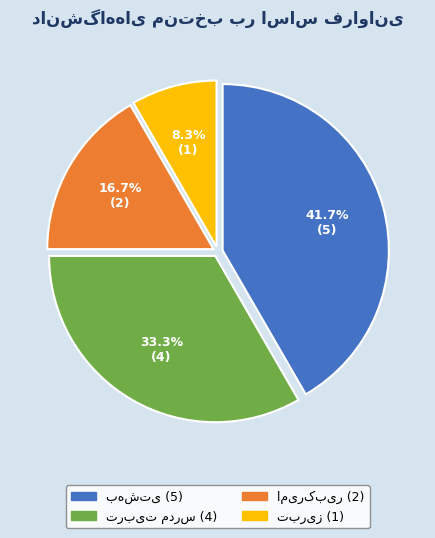

Is there a majority slice in this chart?

No